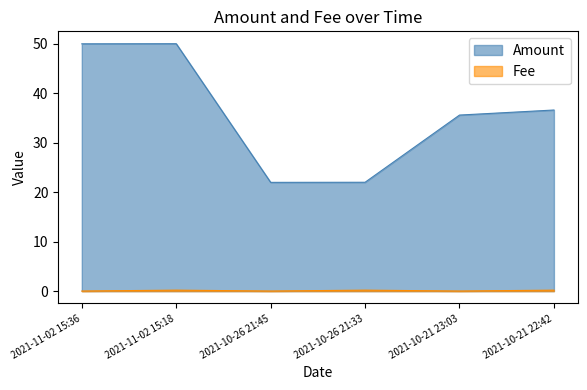

How many data points does each series have?

6